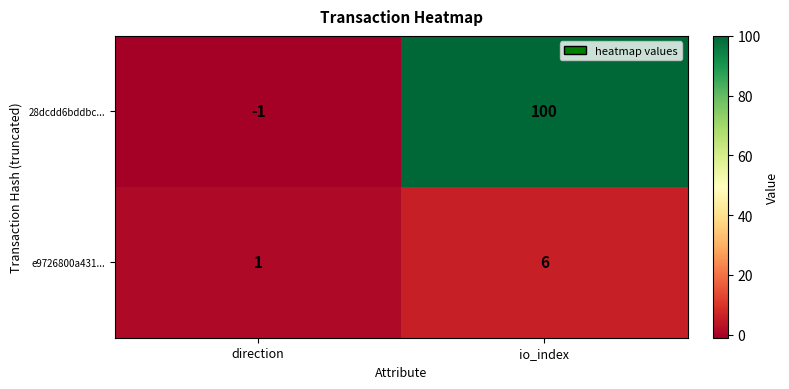

What is the sum of the 28dcdd6bddbc... values at io_index and direction?

99